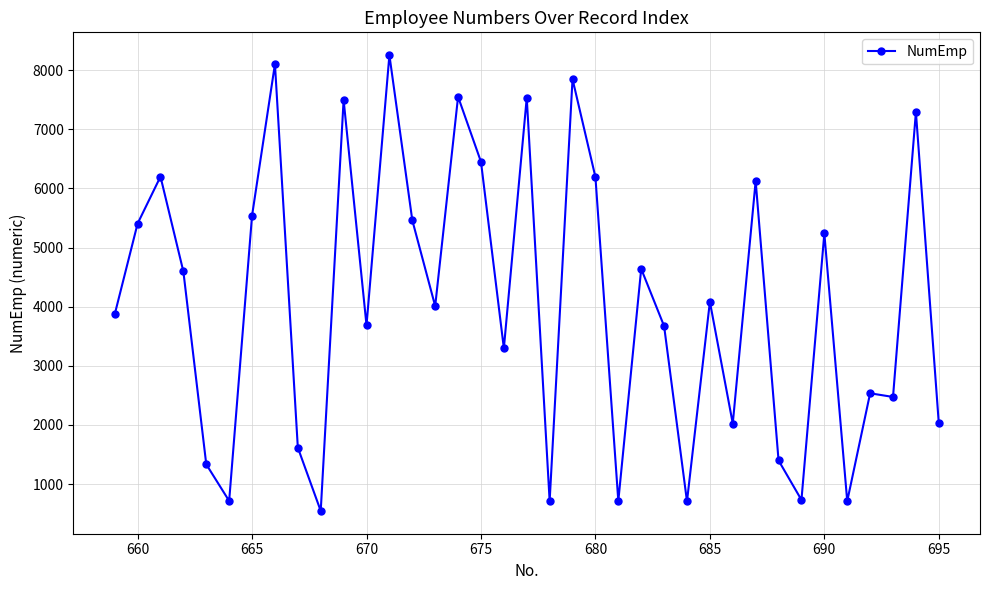

What is the average value?

4075